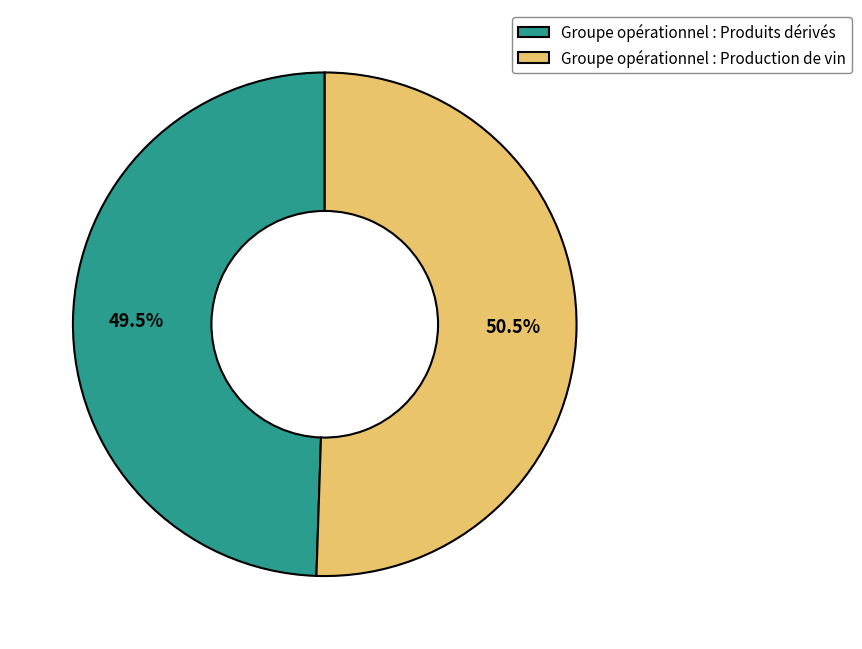

Which slice is the smallest?

Groupe opérationnel : Produits dérivés